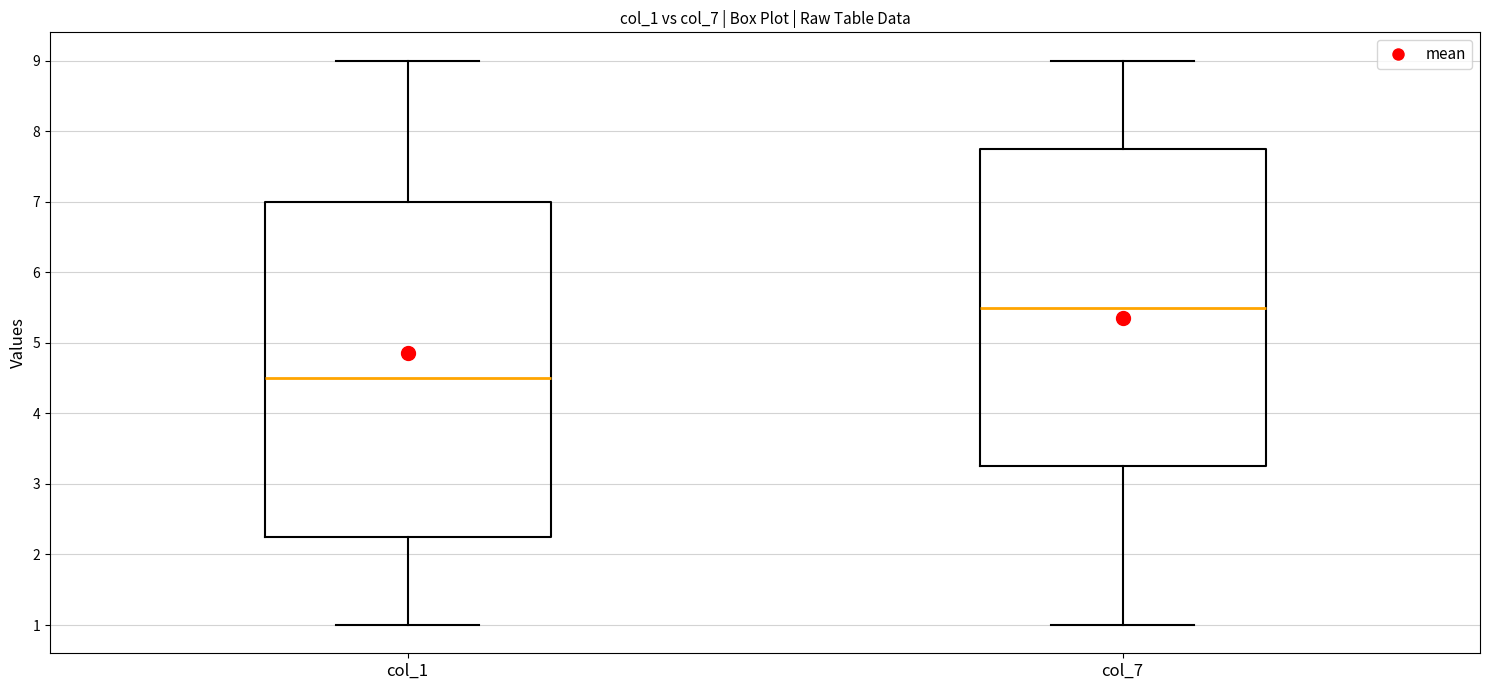

Reading left to right, transcribe this box plot: for each box, give where its median line is, the range the box spans, and where its two whiskers end, as read against the y-axis. The values are not printed on the chart, so give them approximately, as read against the axis.

col_1: median 4.5, box 2.3 to 7.0, whiskers 1.0 to 9.0
col_7: median 5.5, box 3.3 to 7.8, whiskers 1.0 to 9.0